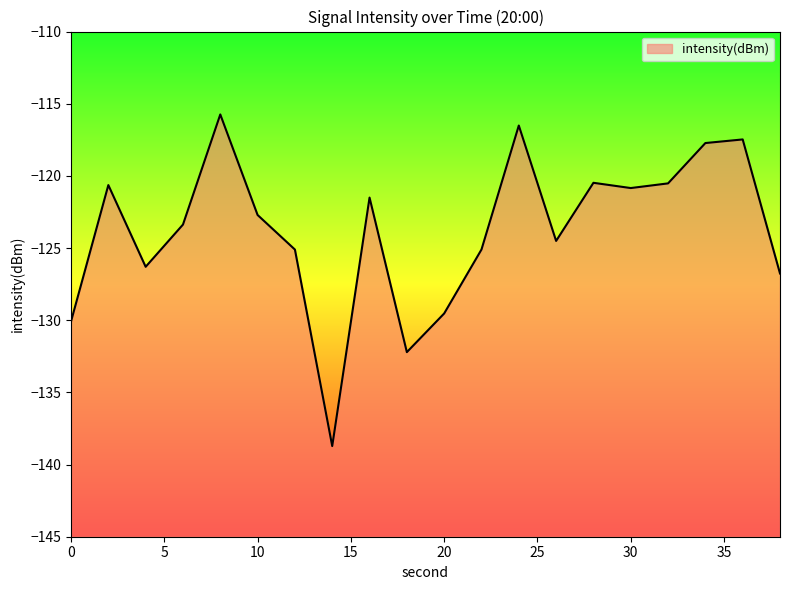

Reading left to right, transcribe all the data shown in this chart.

0=-130.1	2=-120.6	4=-126.3	6=-123.4	8=-115.7	10=-122.7	12=-125.1	14=-138.7	16=-121.5	18=-132.2	20=-129.5	22=-125.1	24=-116.5	26=-124.5	28=-120.5	30=-120.8	32=-120.5	34=-117.7	36=-117.5	38=-126.8